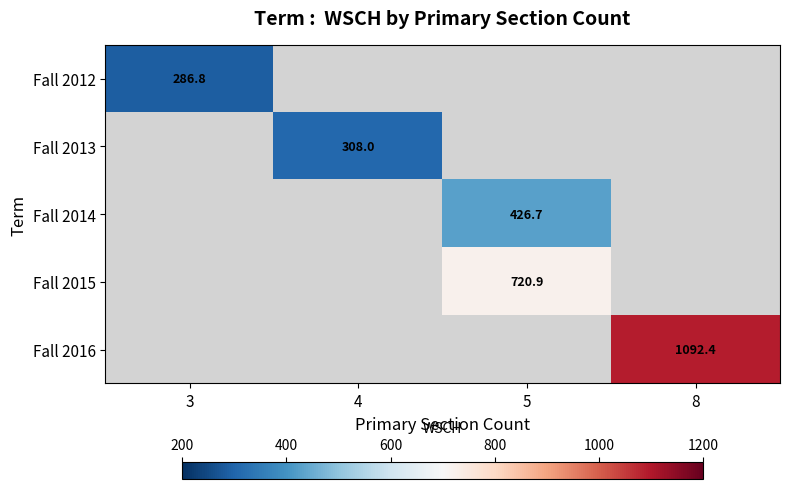

The Fall 2015 series shows 720.9 at 5. True or false?

True